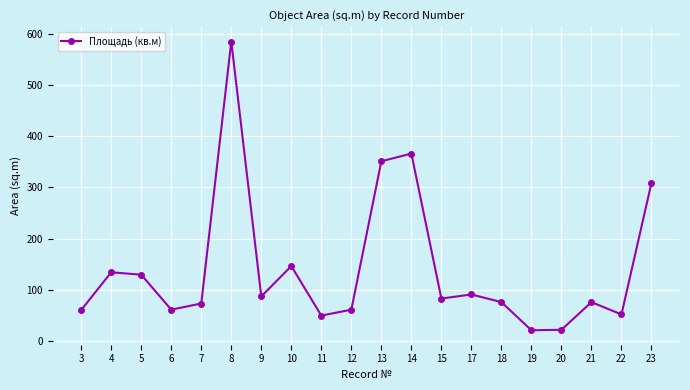

Is it true that the value at 18 is 112.0?

False